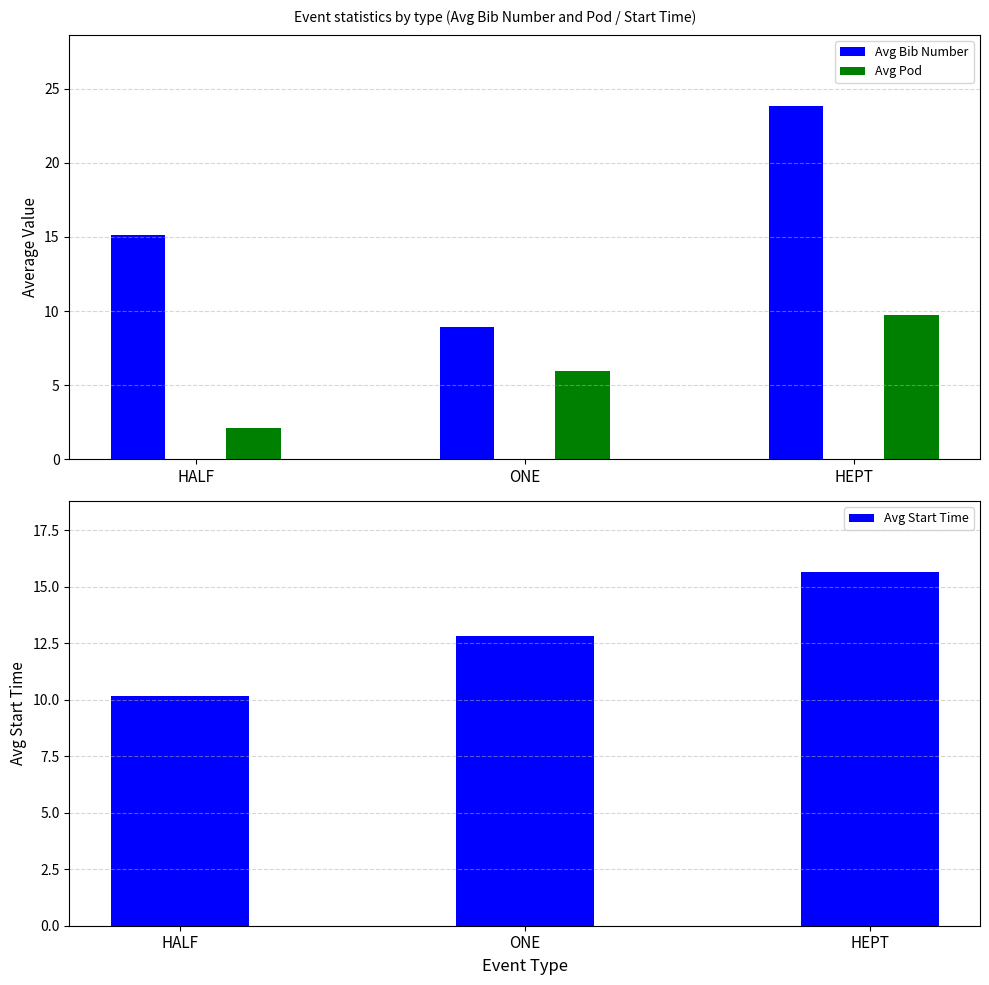

What is the label of the 3rd bar from the left?

HEPT